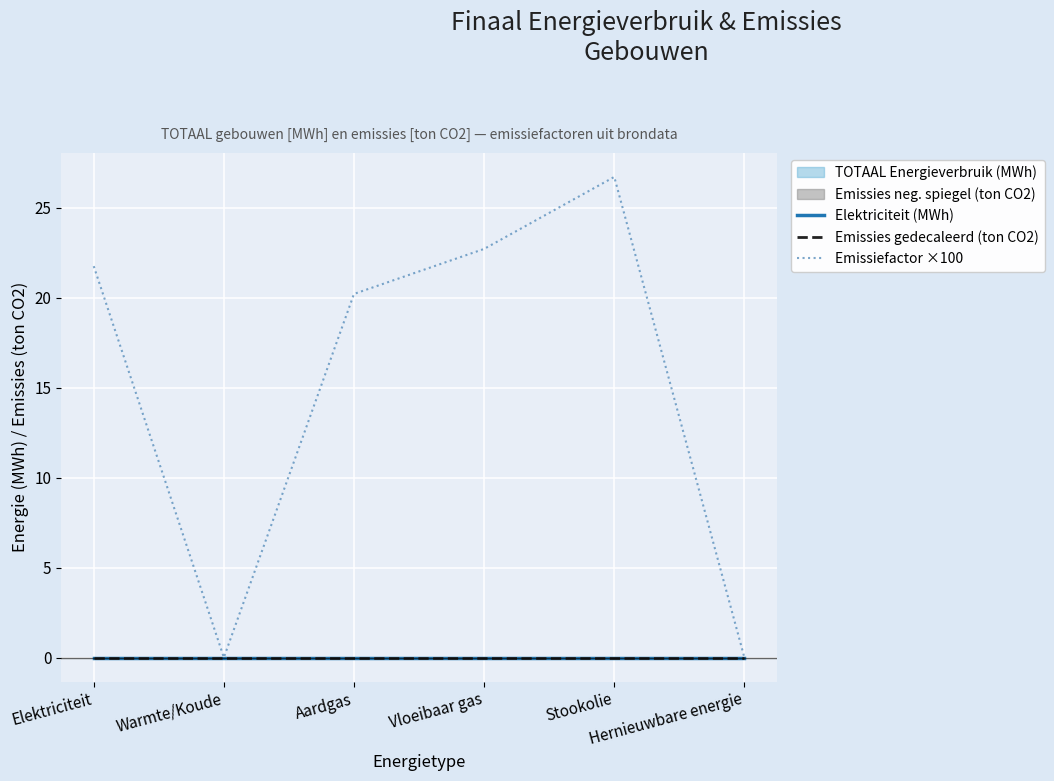

What is the value of the Emissiefactor ×100 point at the 3rd from the left?

20.2